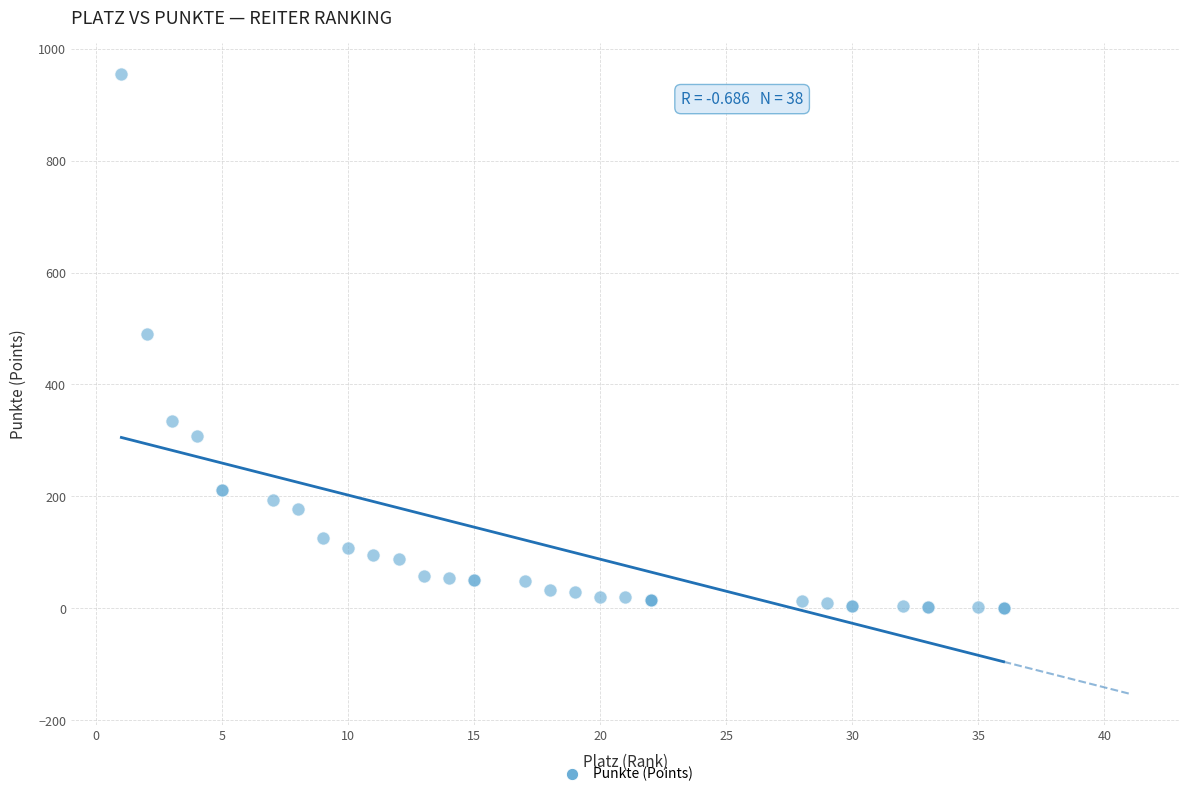

What Y value in the scatter plot is closest to 478?

491